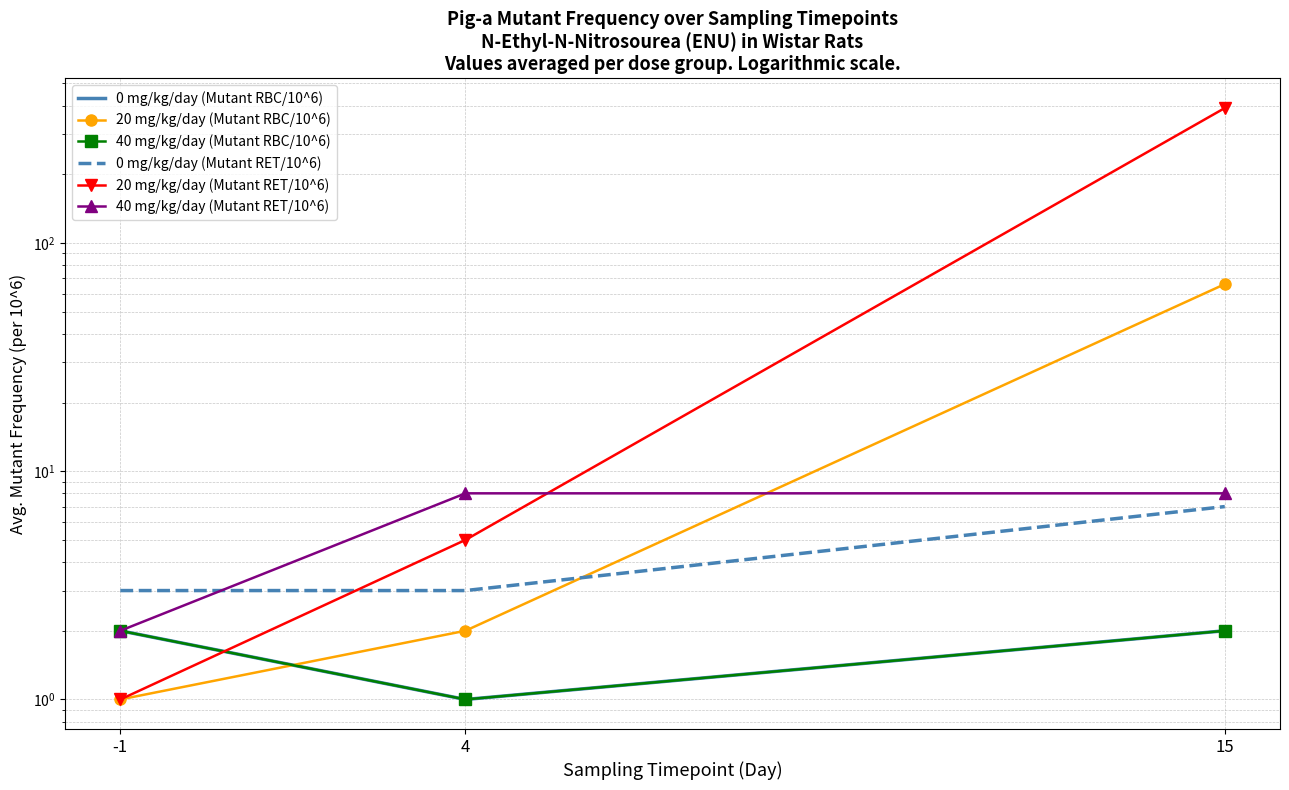

Count the number of categories in the chart.

3